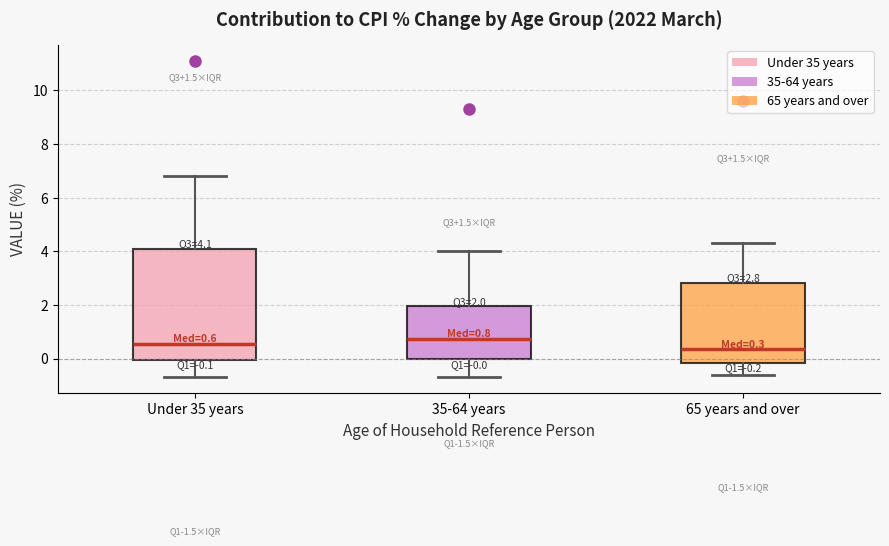

Comparing the boxes themselves (not the whiskers), which one is the tallest?

Under 35 years